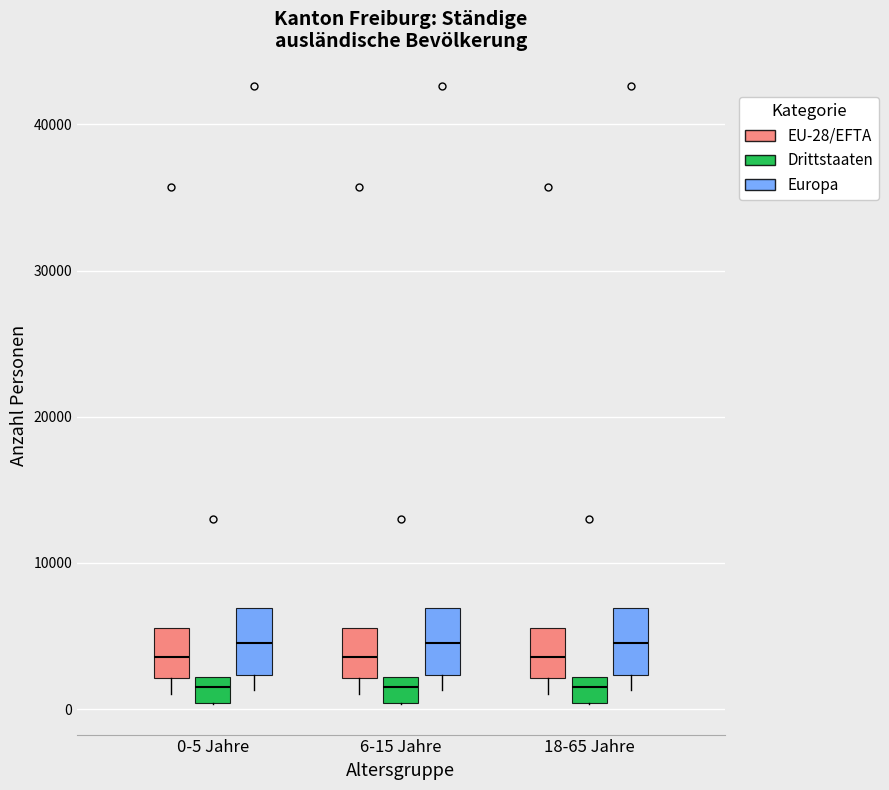

Where does the lower whisker of the box for 6-15 Jahre (Europa) end on the y-axis? The values are not printed on the chart, so give them approximately, as read against the axis.

1000